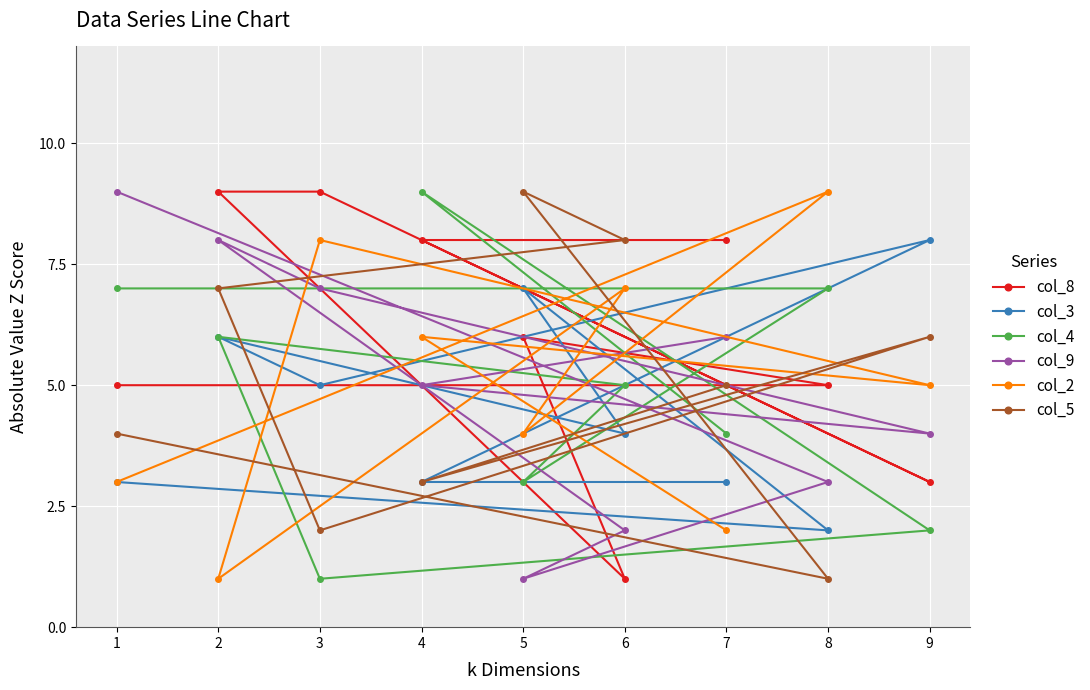

What is the value of the col_5 point at the 5th from the left?

9